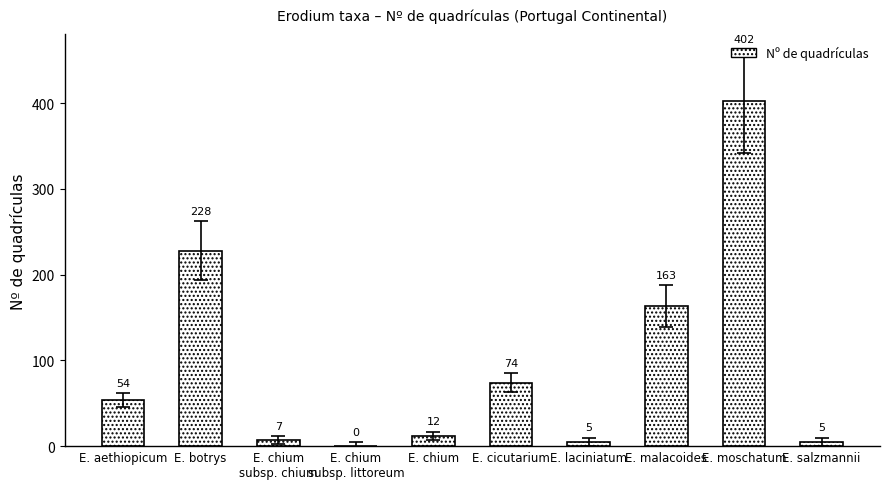

Where is the data nearest to the value 201?

E. botrys